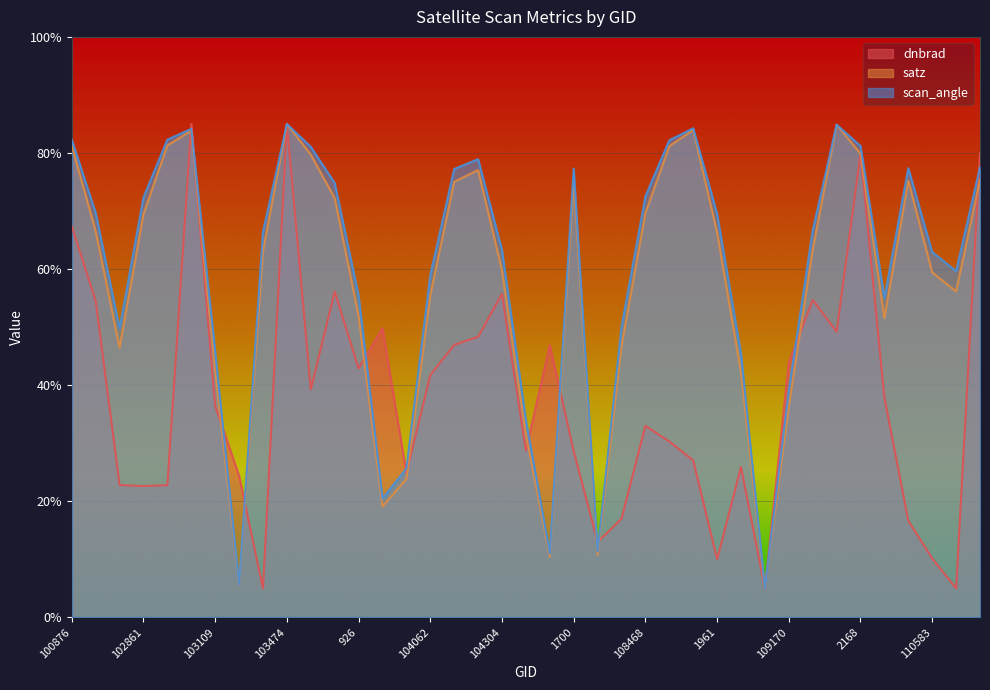

What is the approximate value of scan_angle at 114275?

77.5